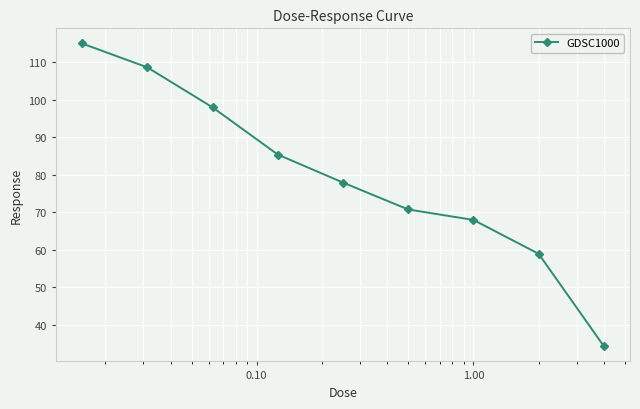

True or false: the data has more than 1 interior local peaks.

False